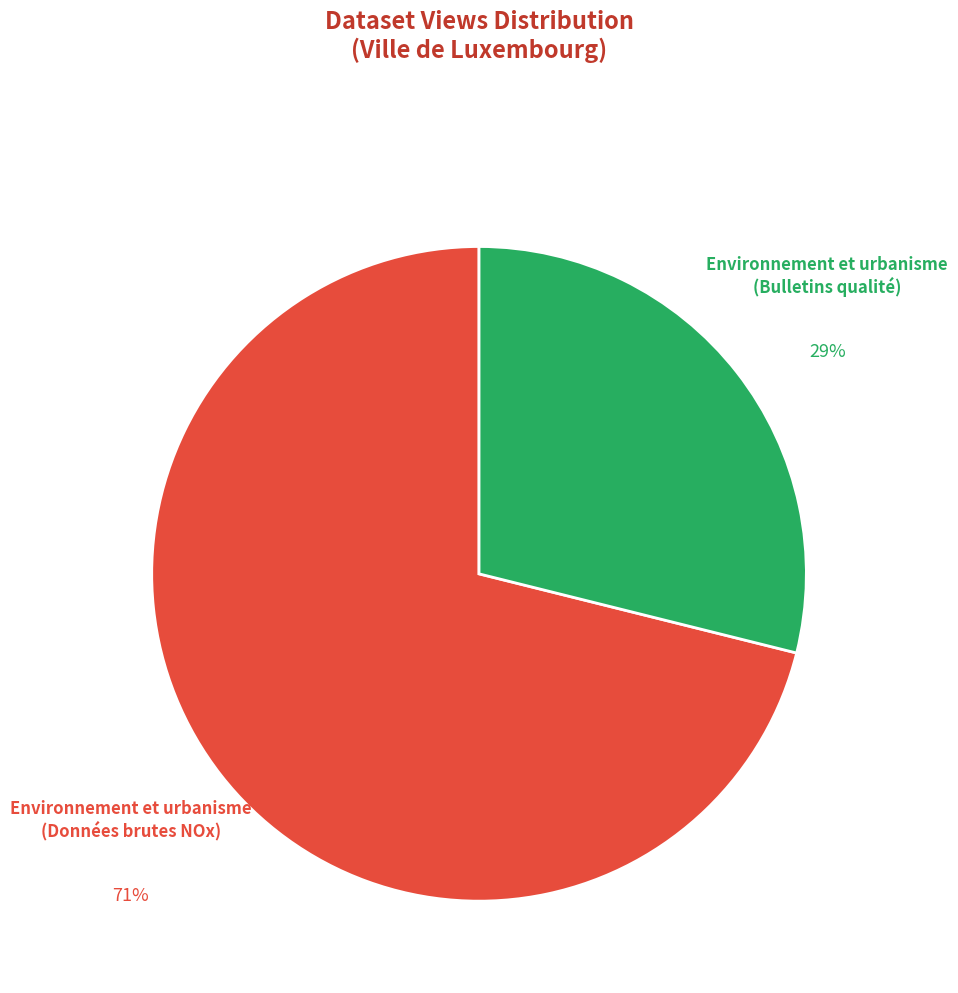

True or false: Environnement et urbanisme (Données brutes NOx) accounts for 71% of the total.

True